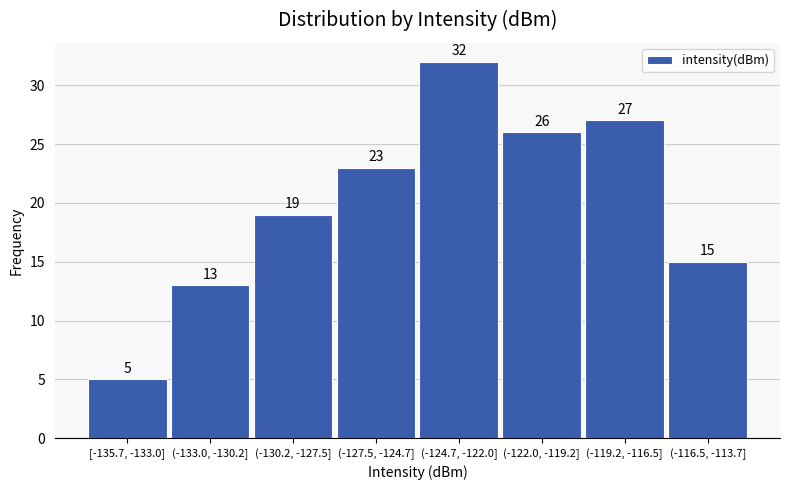

Reading left to right, list all the values displayed in this chart.

[-135.7, -133.0]=5	(-133.0, -130.2]=13	(-130.2, -127.5]=19	(-127.5, -124.7]=23	(-124.7, -122.0]=32	(-122.0, -119.2]=26	(-119.2, -116.5]=27	(-116.5, -113.7]=15